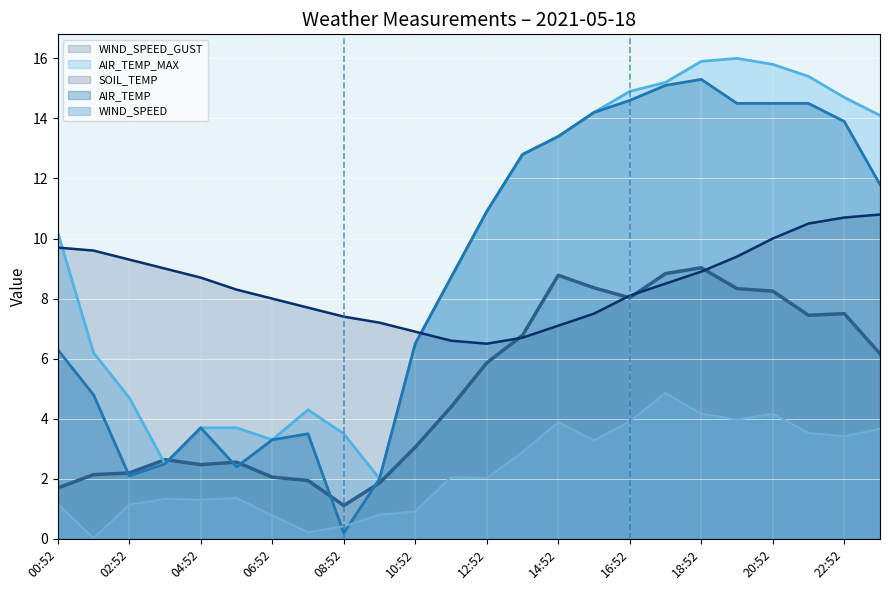

What is the difference between the highest and lowest values at 08:52?

7.2